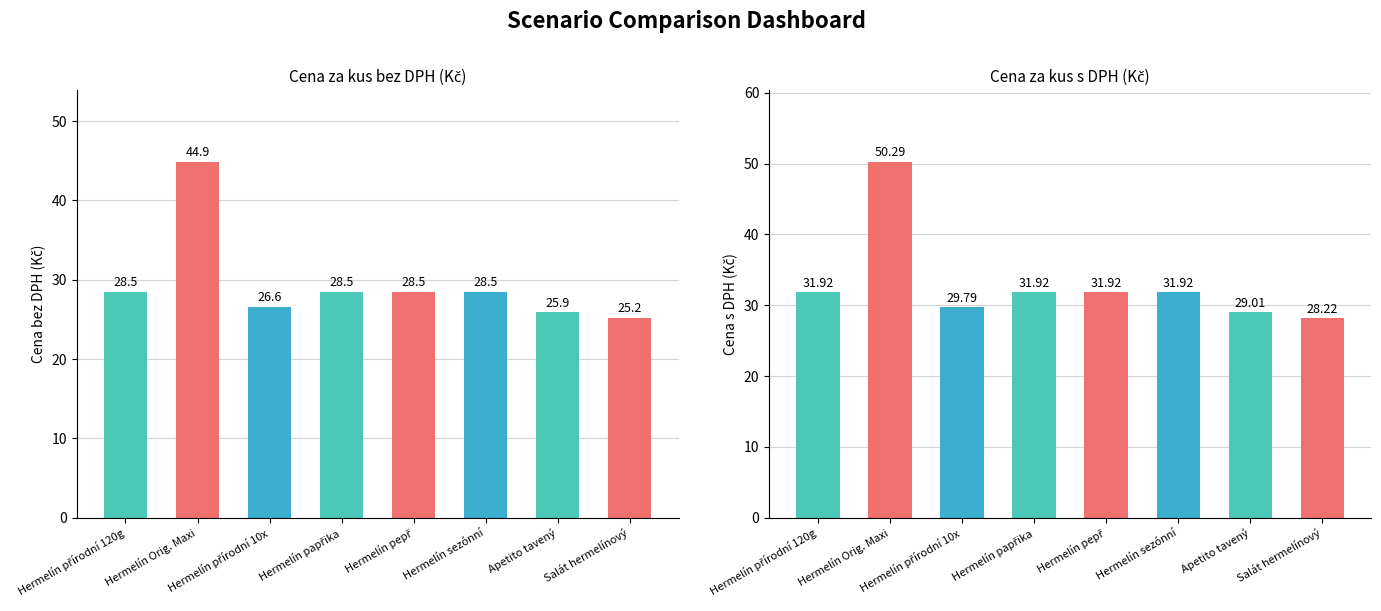

Reading left to right, what are all the values shown in this chart?

Cena za kus bez DPH: 28.5	44.9	26.6	28.5	28.5	28.5	25.9	25.2
Cena za kus s DPH: 31.9	50.3	29.8	31.9	31.9	31.9	29.0	28.2